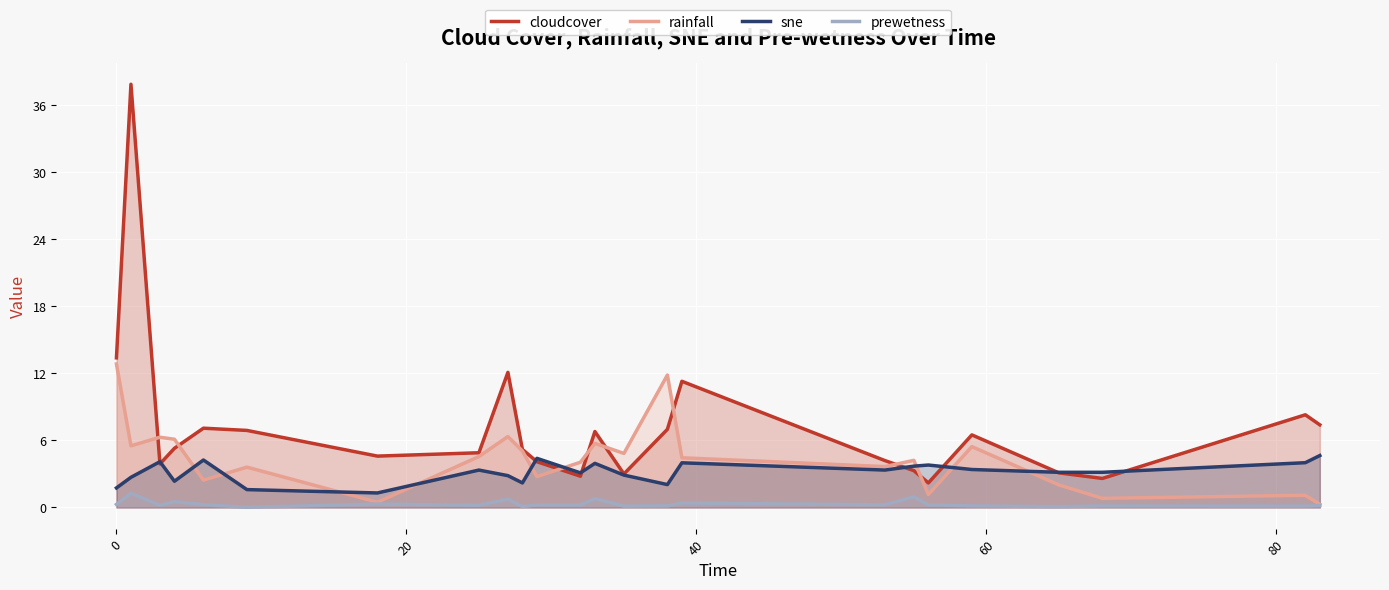

Rank the series by their average value, from lowest to highest.

prewetness, sne, rainfall, cloudcover